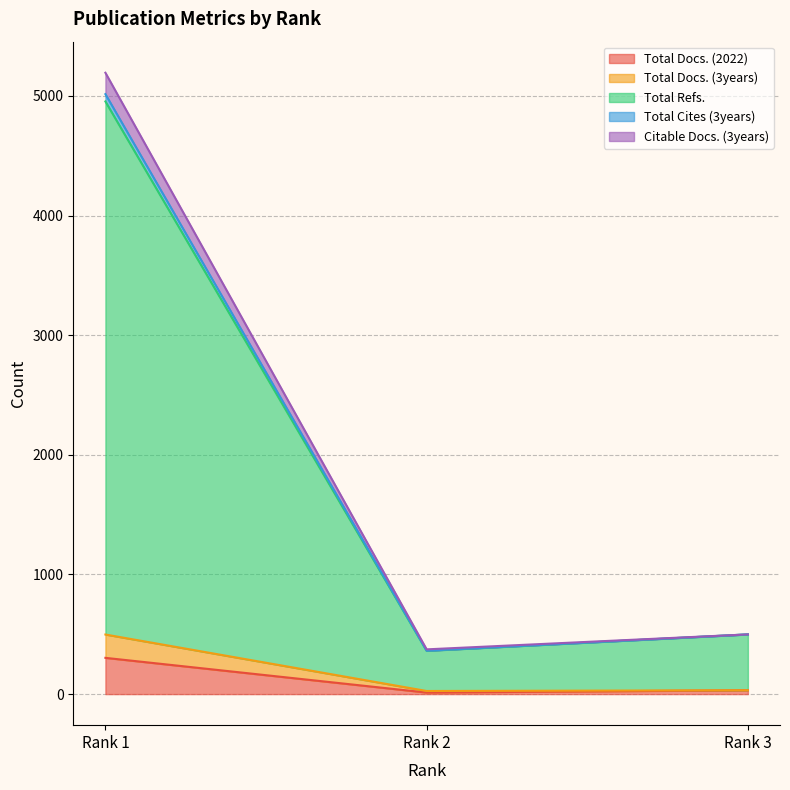

Which has a higher value, Rank 1 or Rank 3?

Rank 1